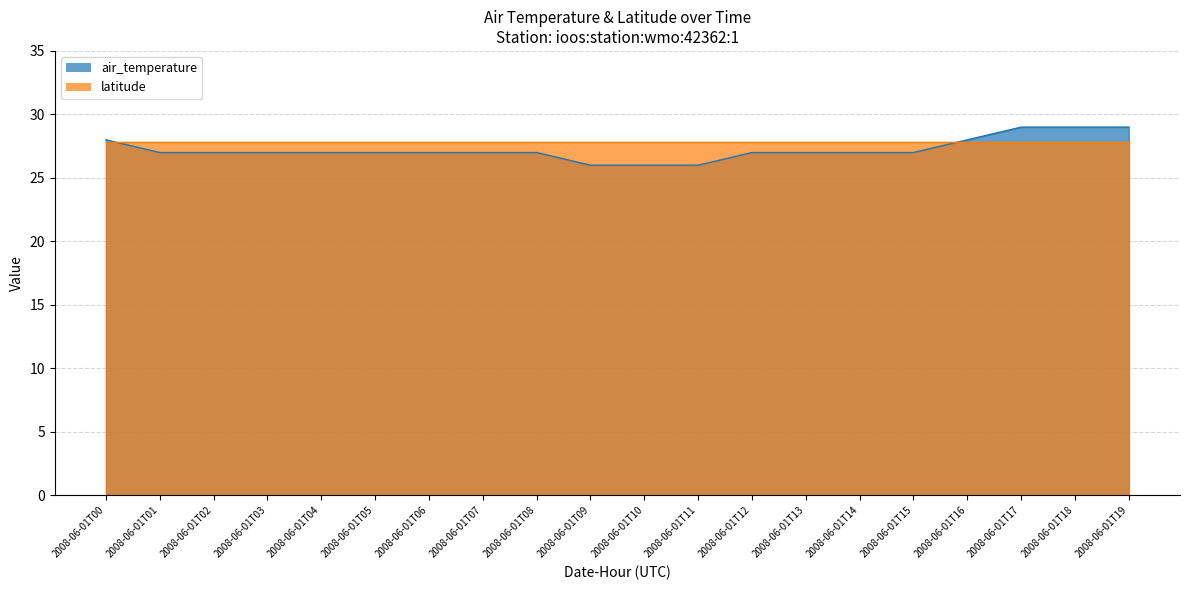

Which label corresponds to the smallest value in the chart?

2008-06-01T09